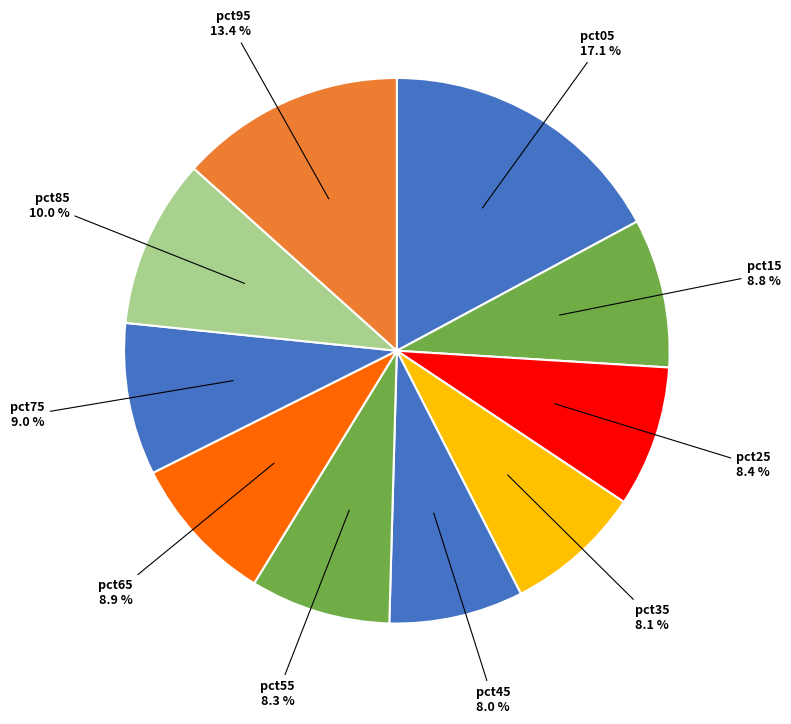

The pct35 slice represents 8% of the pie. True or false?

True